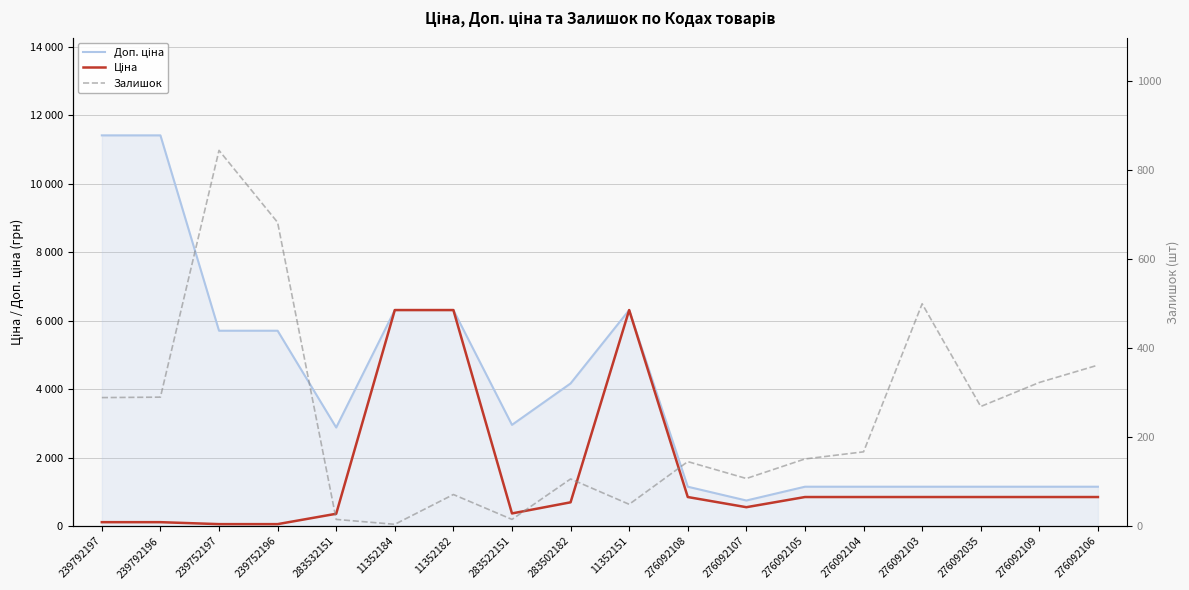

Does the chart display data point markers on the line(s)?

No